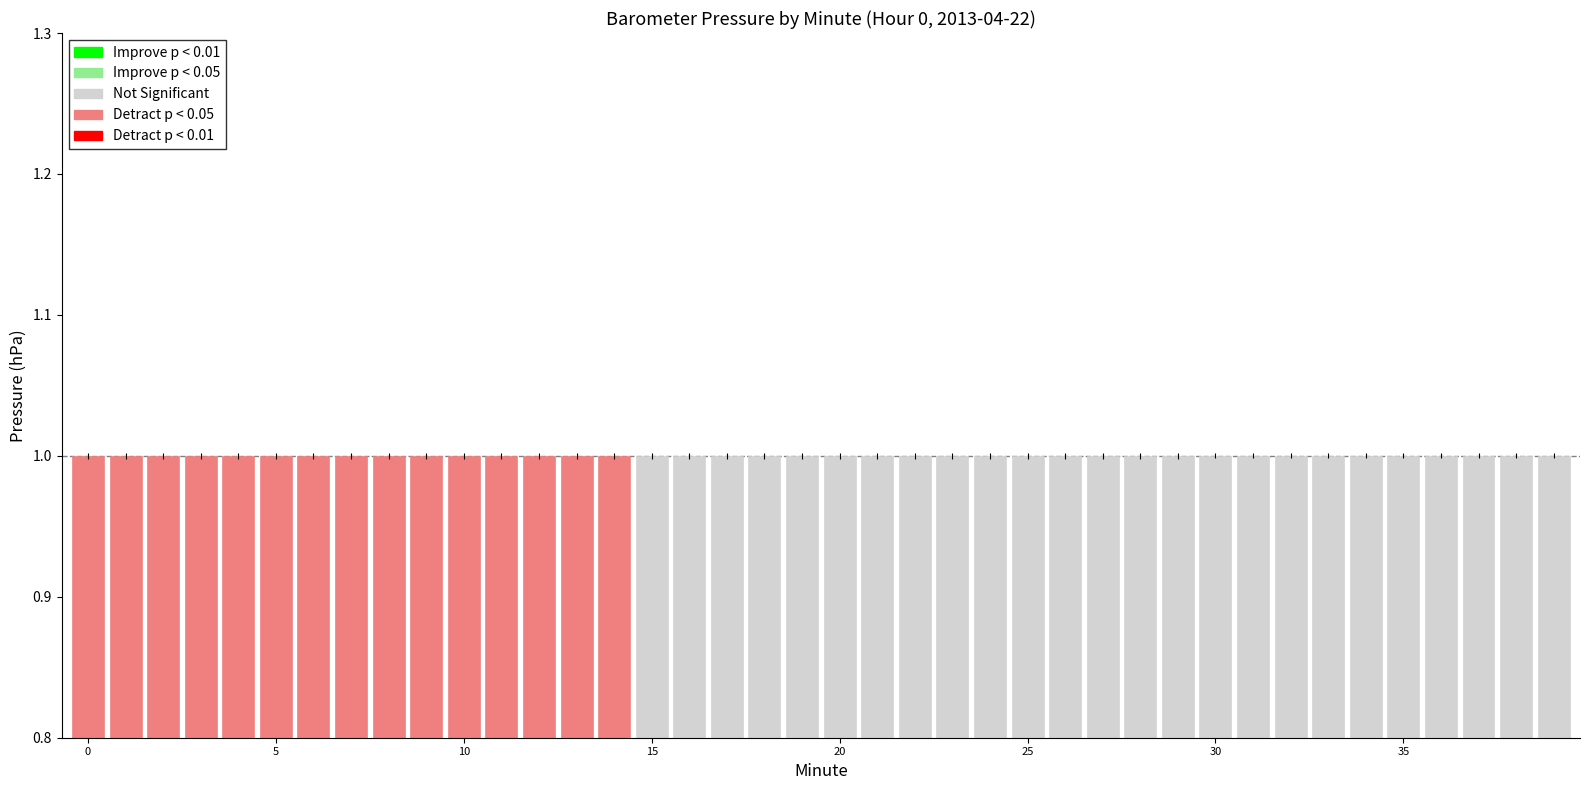

What is the sum of all values?

40.0